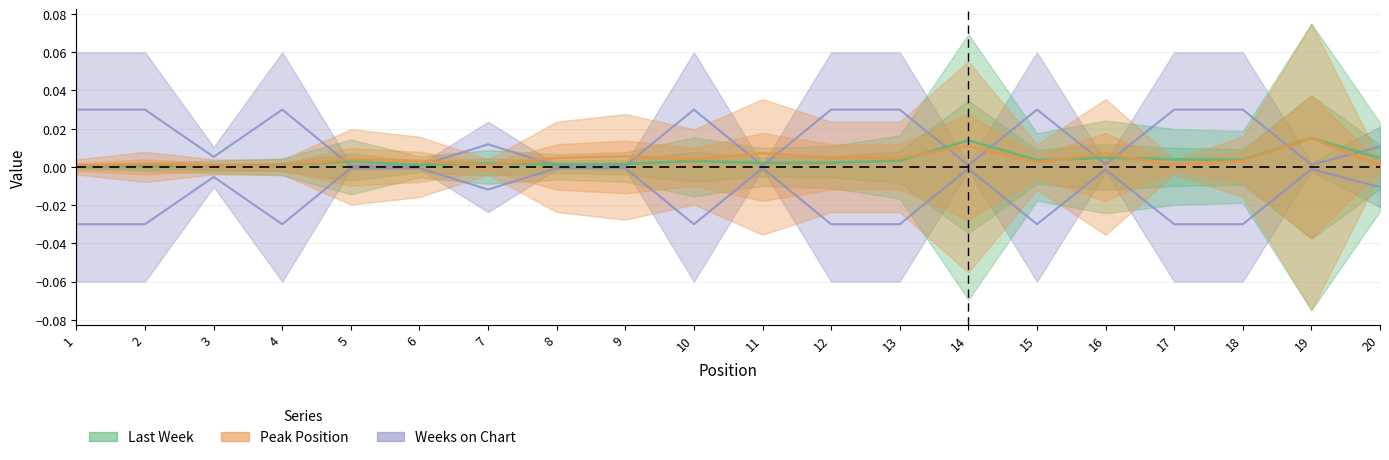

In Last Week, how many points are lower than both neighbors (excluding endpoints)?

5